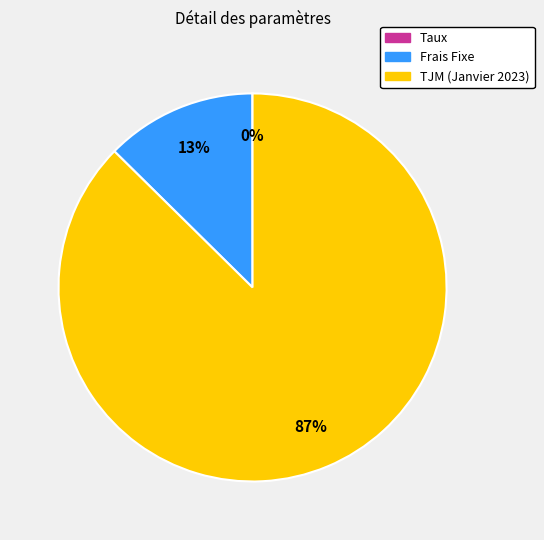

To the nearest percent, what is the average slice percentage?

33%